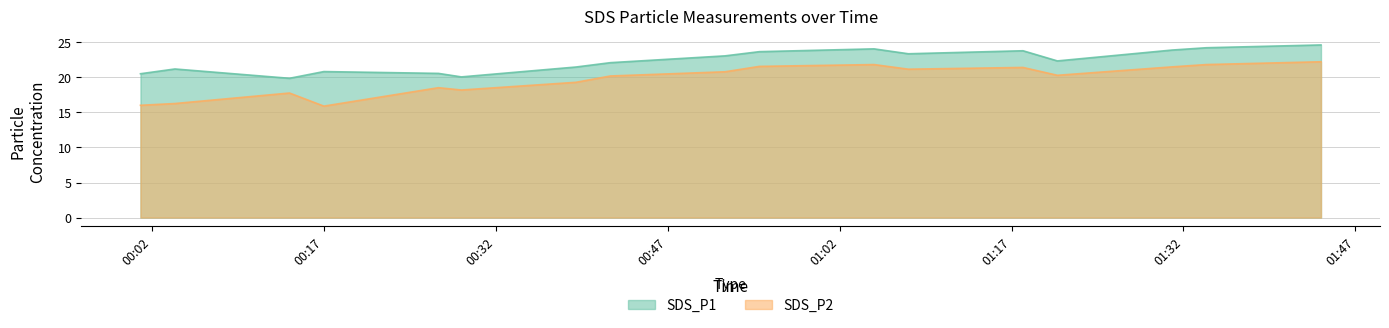

What is the maximum value shown in the chart?

24.6